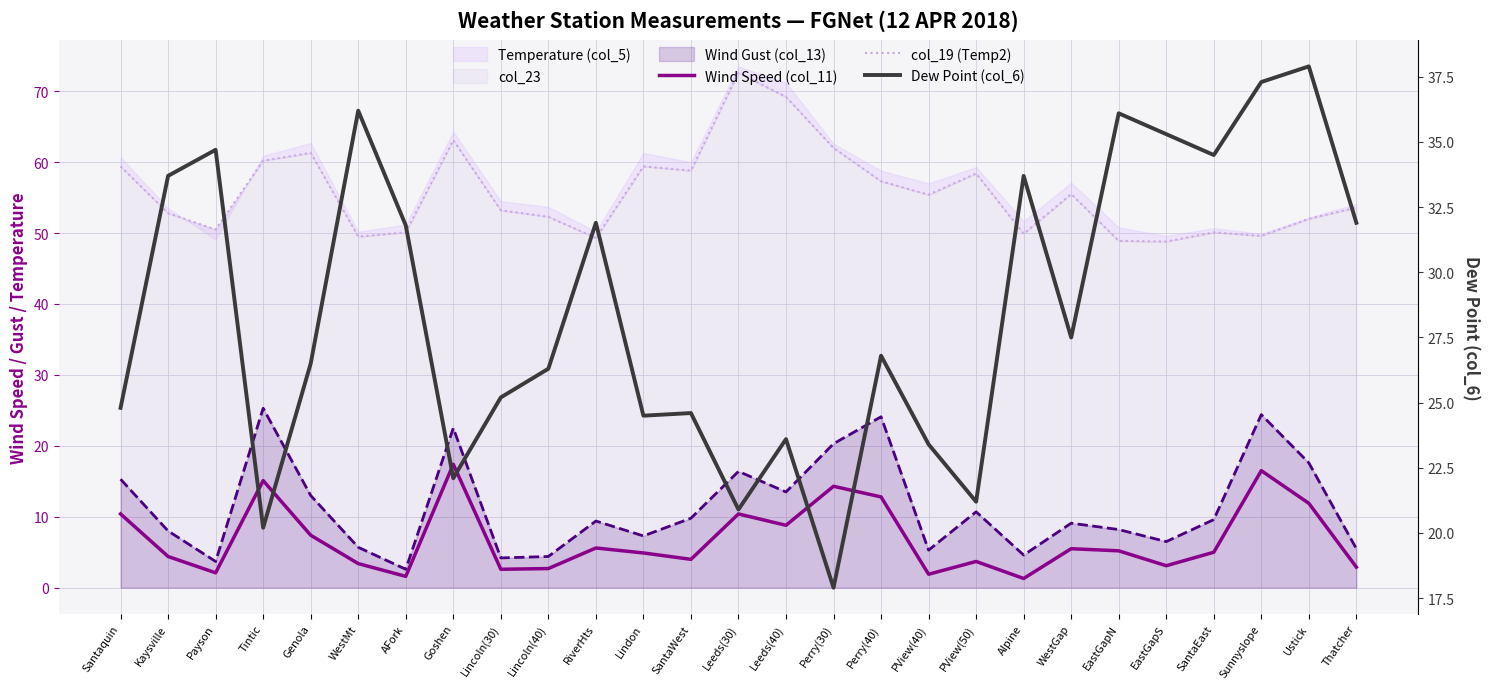

True or false: col_19 (Temp2) and Dew Point (col_6) cross at least once.

False